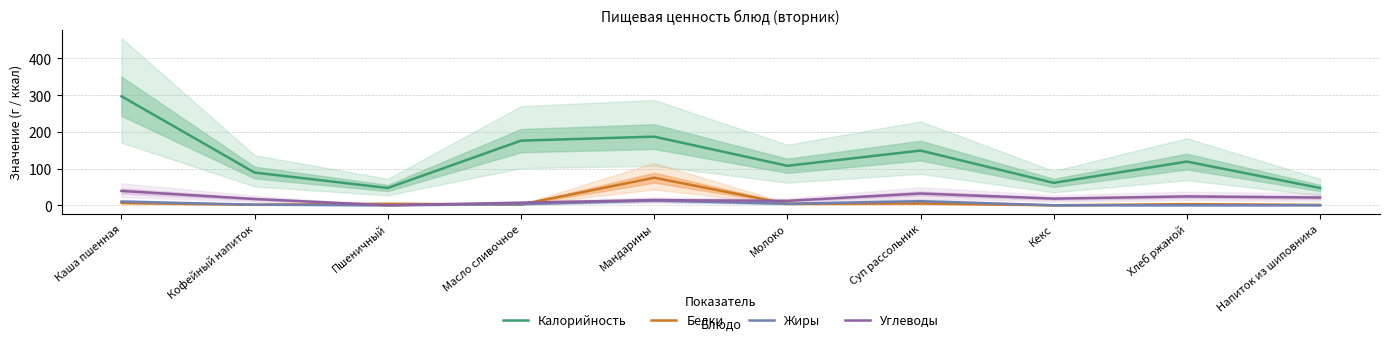

Reading right to left, what are all the values shown in this chart?

Калорийность: 47.0	119.0	61.0	149.0	107.5	187.0	176.0	47.0	89.0	297.0
Белки: 1.0	3.0	0.0	5.0	4.0	75.0	2.0	4.0	1.4	6.5
Жиры: 0.0	0.0	0.0	11.0	4.0	13.0	3.0	0.0	1.6	10.0
Углеводы: 21.0	24.0	18.0	32.0	12.0	14.0	7.0	0.0	17.0	39.0